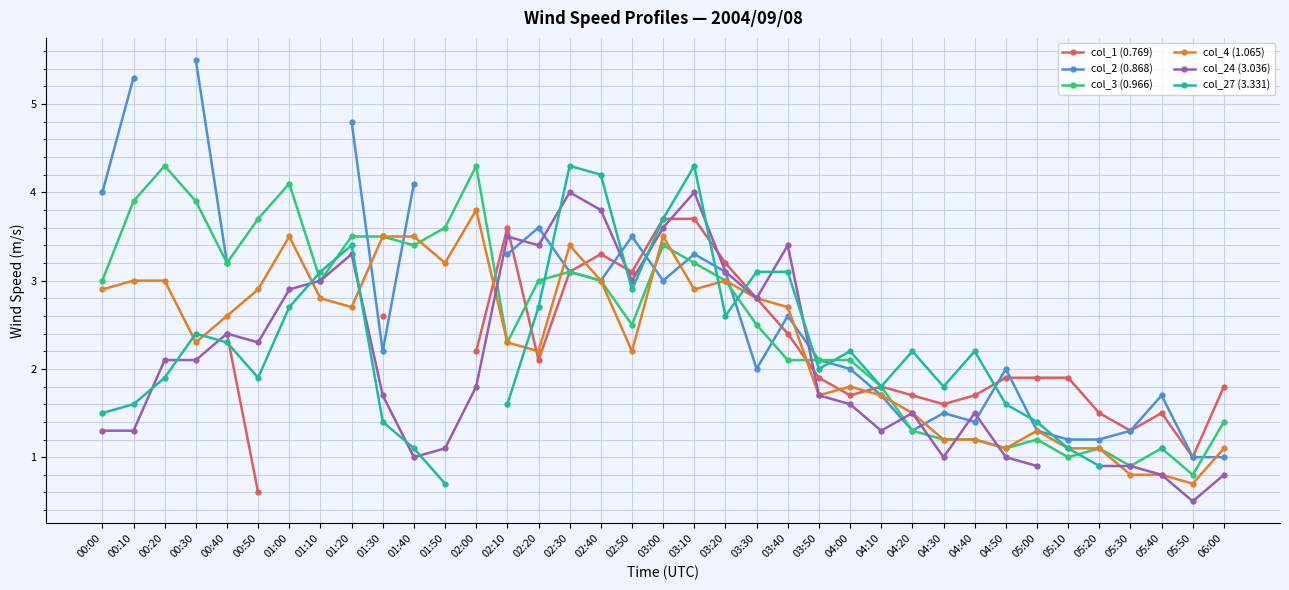

What is the difference between the maximum and second lowest values in the col_3 (0.966) series?

3.4